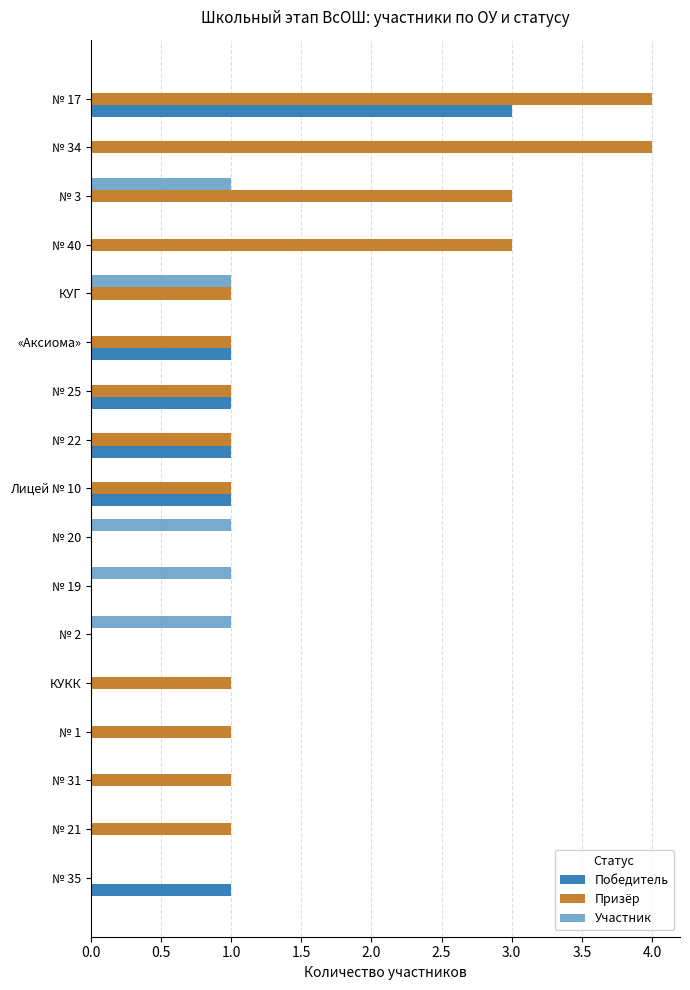

What are all the series names shown in the legend?

Победитель, Призёр, Участник